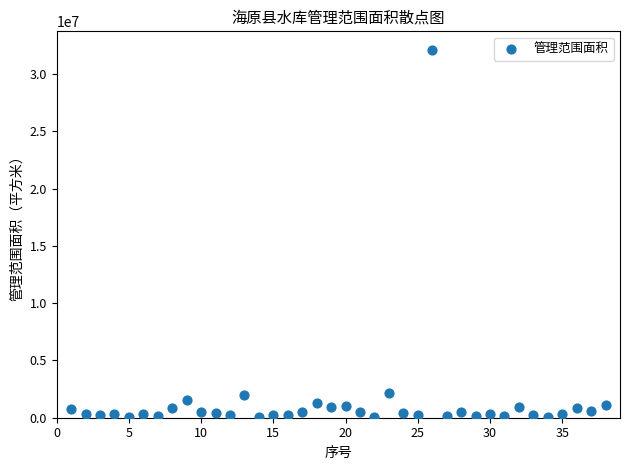

What is the range of X values (max minus min)?

37.0